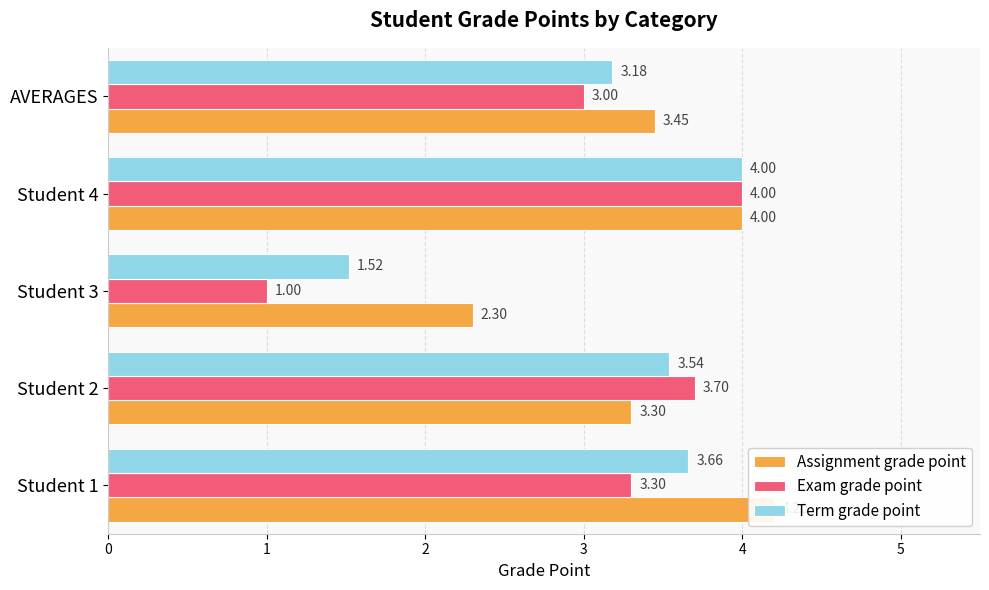

Read the Term grade point value at Student 2.

3.5